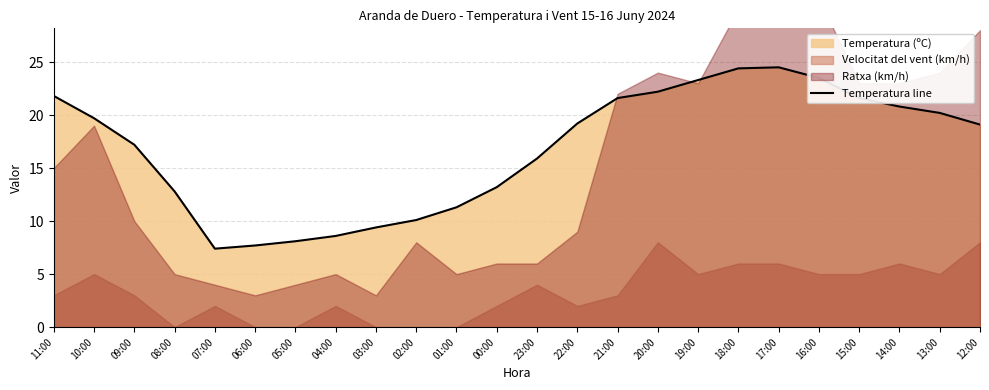

What is the label of the 17th point from the left?

19:00